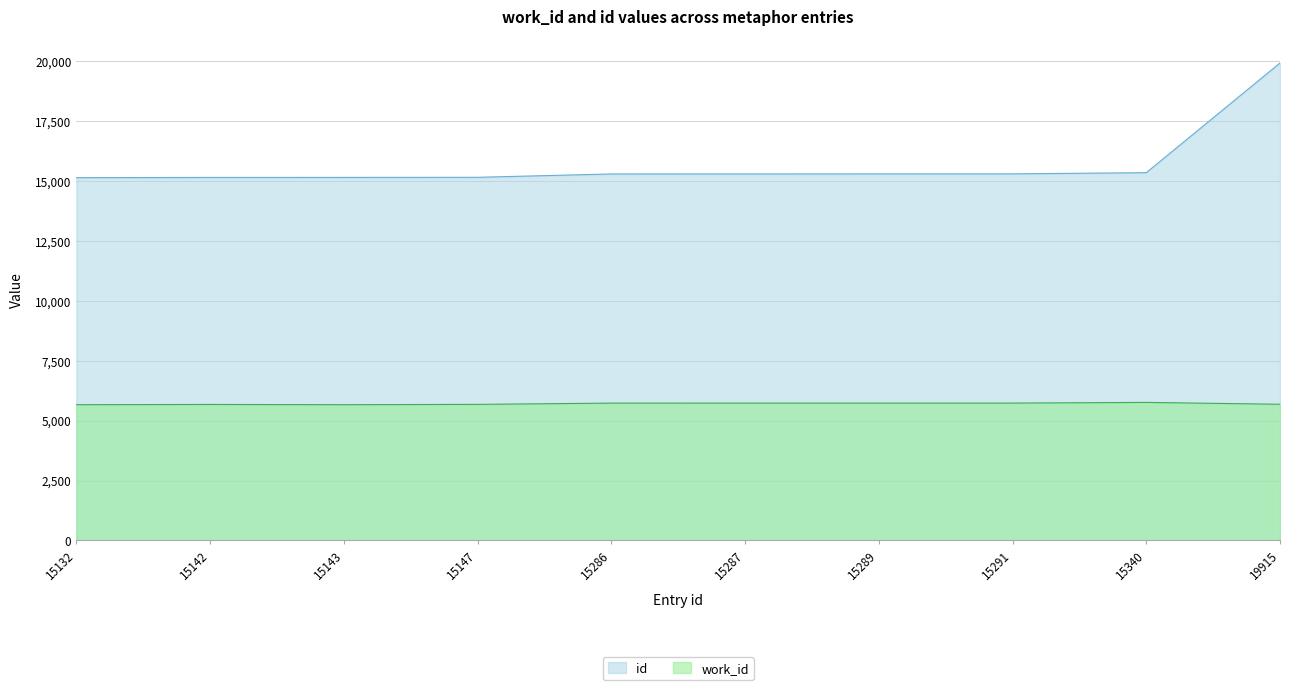

Reading left to right, extract all data points from this chart.

work_id: 15132=5663	15142=5673	15143=5663	15147=5676	15286=5729	15287=5730	15289=5730	15291=5730	15340=5758	19915=5681
id: 15132=15132	15142=15142	15143=15143	15147=15147	15286=15286	15287=15287	15289=15289	15291=15291	15340=15340	19915=19915